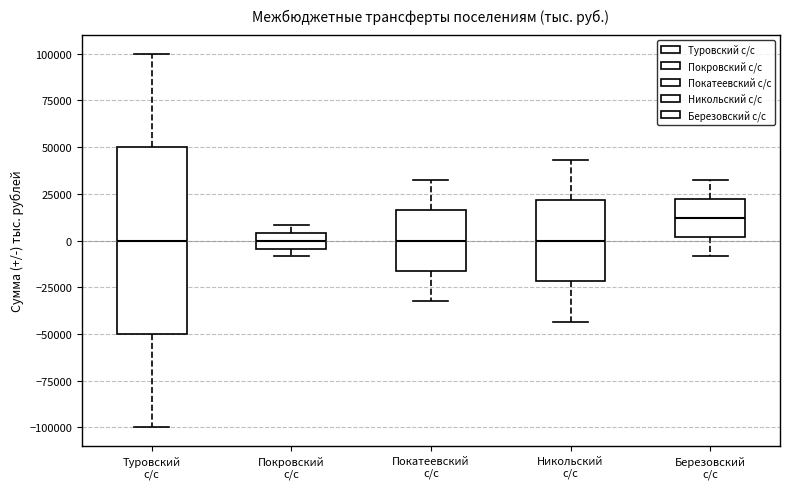

Where is the upper edge of the box for Никольский с/с on the y-axis? The values are not printed on the chart, so give them approximately, as read against the axis.

20000